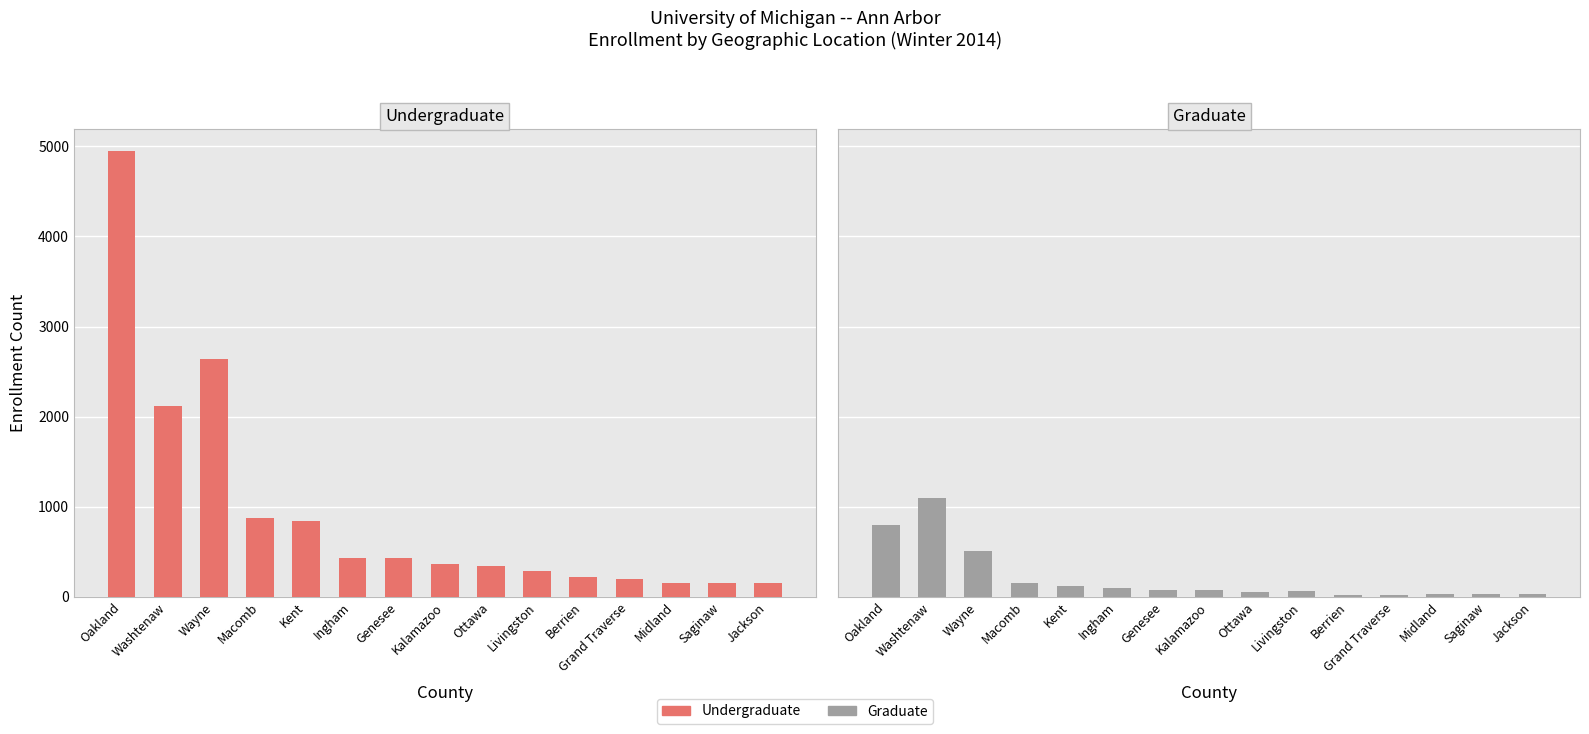

What is the label of the 4th bar from the right?

Grand Traverse